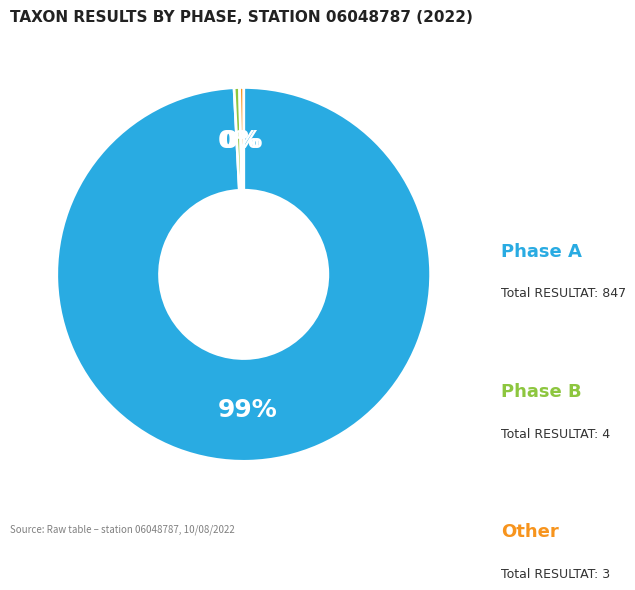

Is there a majority slice in this chart?

Yes